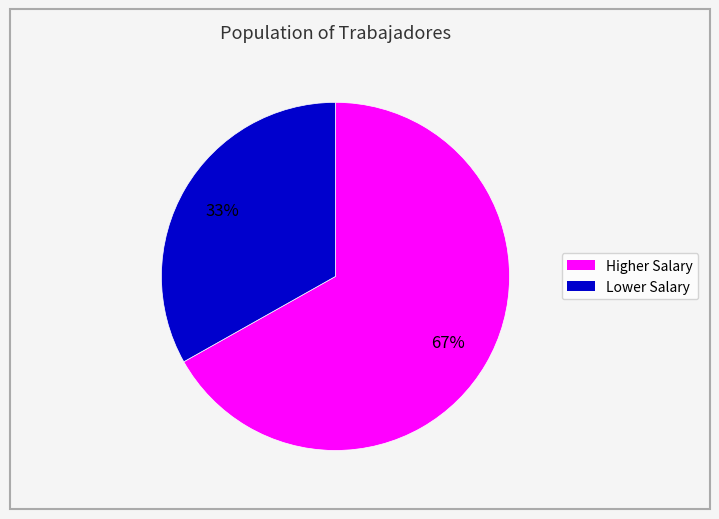

Is there a majority slice in this chart?

Yes